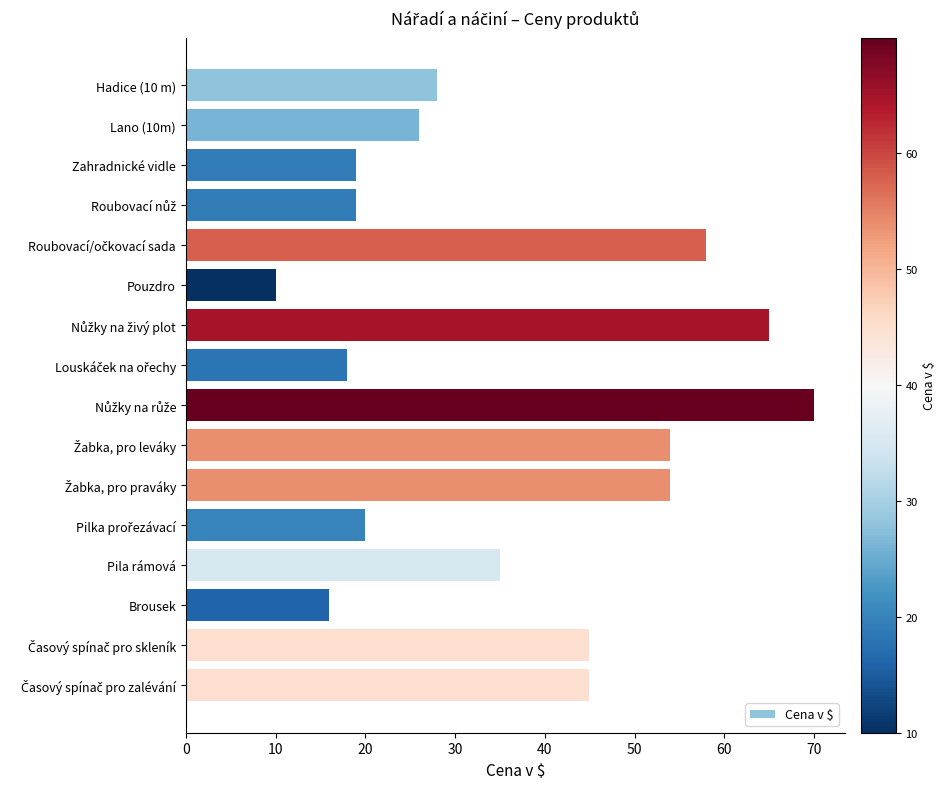

What is the label of the 6th bar from the top?

Pouzdro